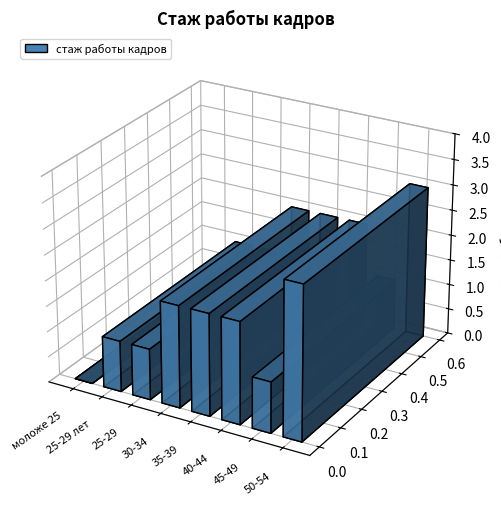

Rank the categories by value from highest to lowest.

50-54, 30-34, 35-39, 40-44, 25-29 лет, 25-29, 45-49, моложе 25